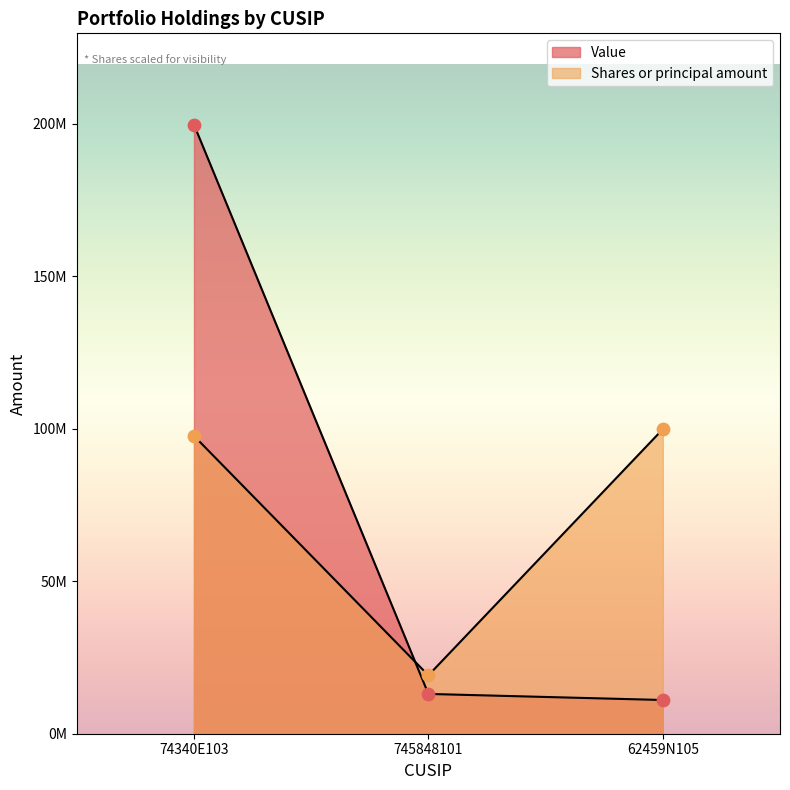

Which series has the largest total across all categories?

Value